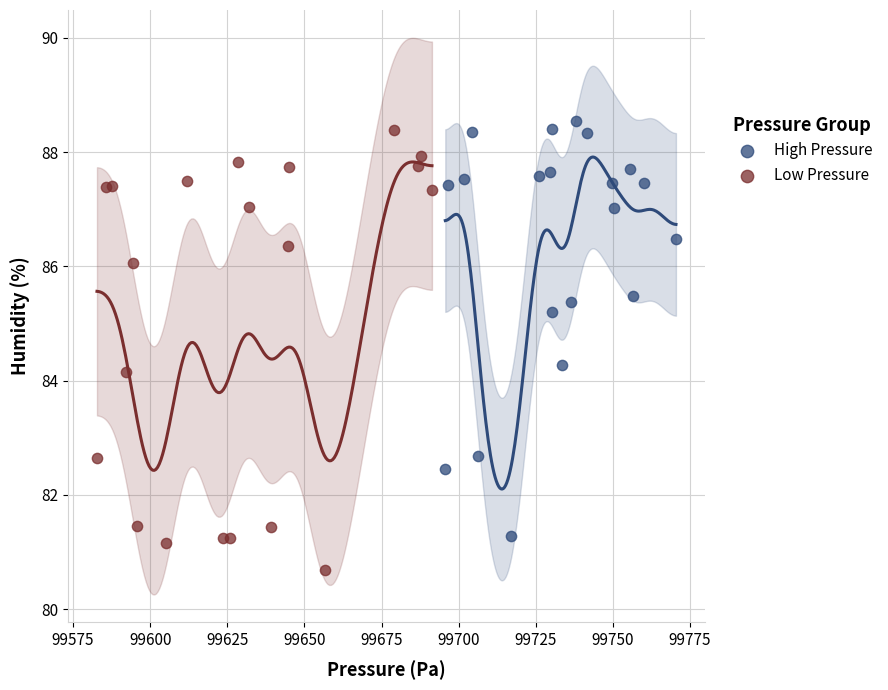

Which series contains the lowest Y value?

Low Pressure